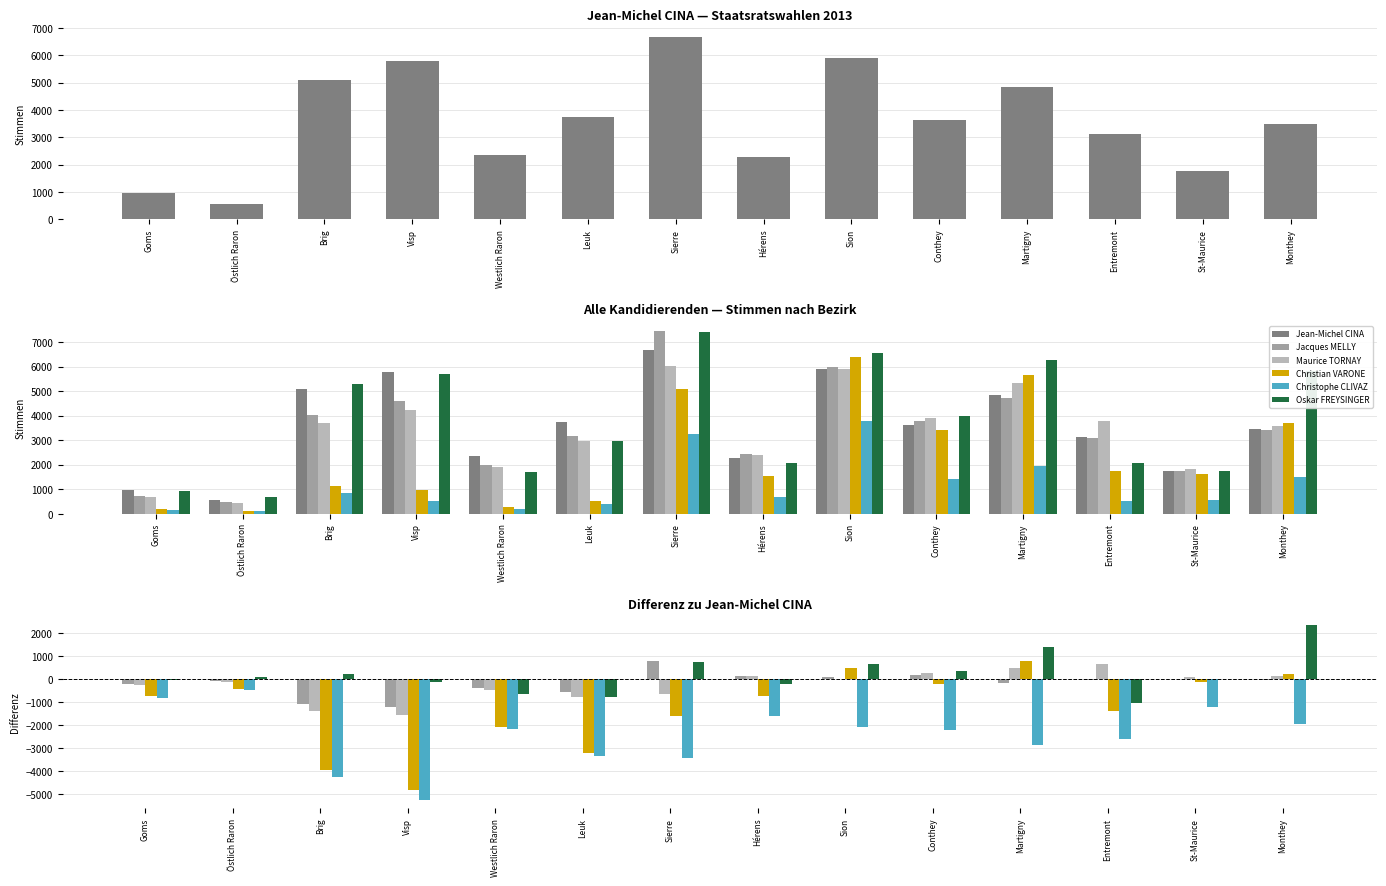

Reading left to right, extract all data points from this chart.

Jean-Michel CINA: 961	573	5099	5792	2366	3749	6674	2292	5910	3632	4855	3120	1759	3474
Jacques MELLY: -229	-99	-1088	-1208	-380	-568	764	129	85	167	-155	-30	-14	-41
Maurice TORNAY: -270	-127	-1387	-1552	-471	-791	-638	112	2	264	472	659	79	120
Christian VARONE: -744	-453	-3953	-4812	-2087	-3225	-1607	-750	497	-216	786	-1371	-139	240
Christophe CLIVAZ: -818	-473	-4246	-5249	-2187	-3368	-3429	-1605	-2110	-2229	-2893	-2611	-1208	-1974
Oskar FREYSINGER: -27	110	200	-114	-658	-802	742	-227	647	356	1413	-1063	4	2341